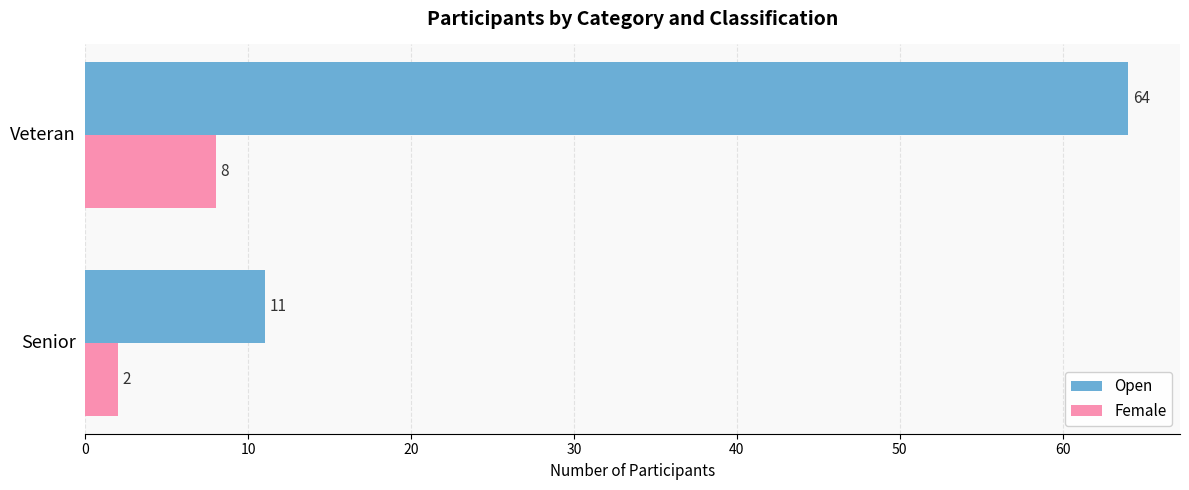

What is the difference between the maximum and minimum values in the Open series?

53